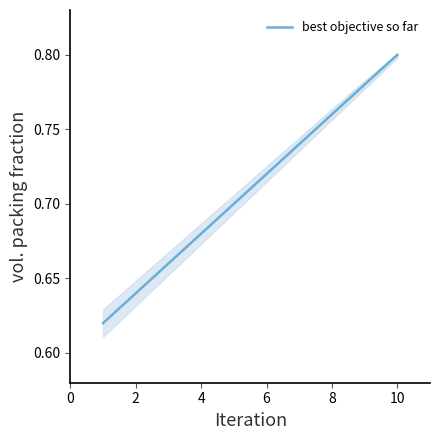

True or false: there are more than 2 points higher than both neighbors.

False